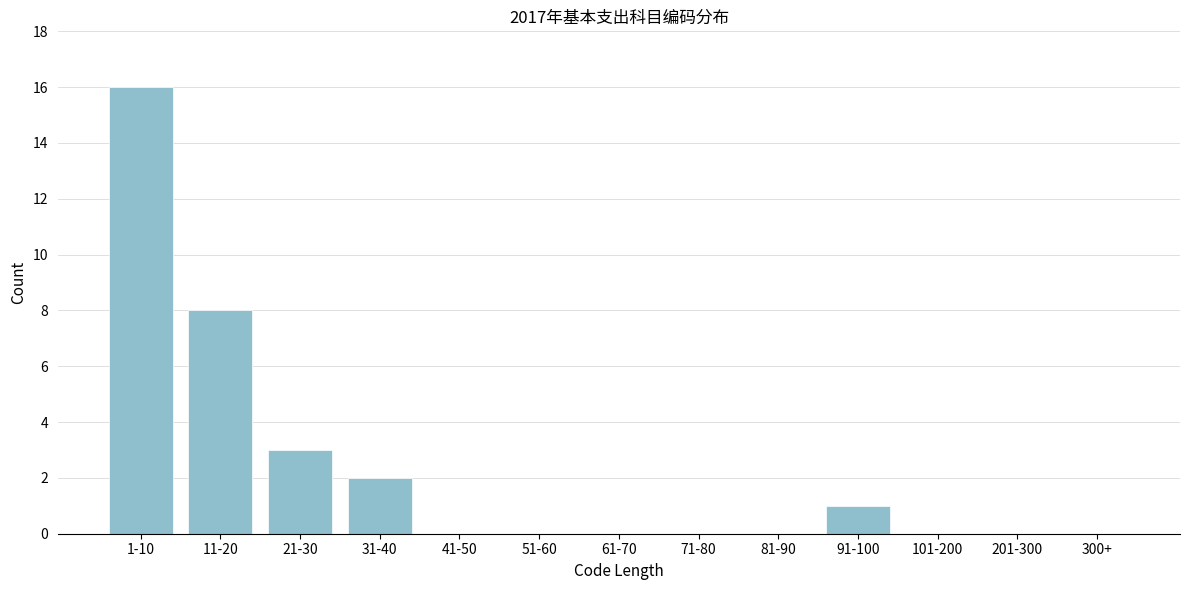

Reading left to right, what are all the values shown in this chart?

1-10=16	11-20=8	21-30=3	31-40=2	41-50=0	51-60=0	61-70=0	71-80=0	81-90=0	91-100=1	101-200=0	201-300=0	300+=0